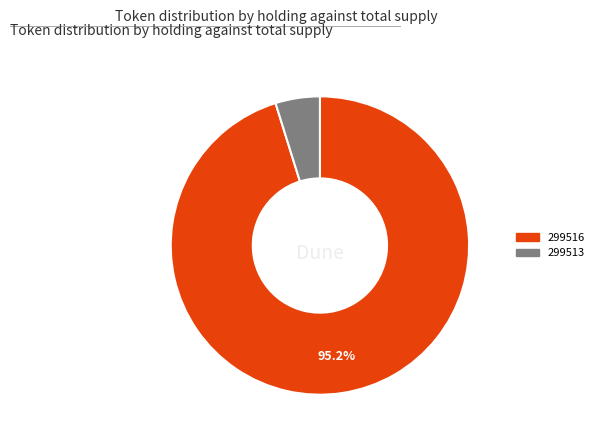

To the nearest percent, what is the average slice percentage?

50%